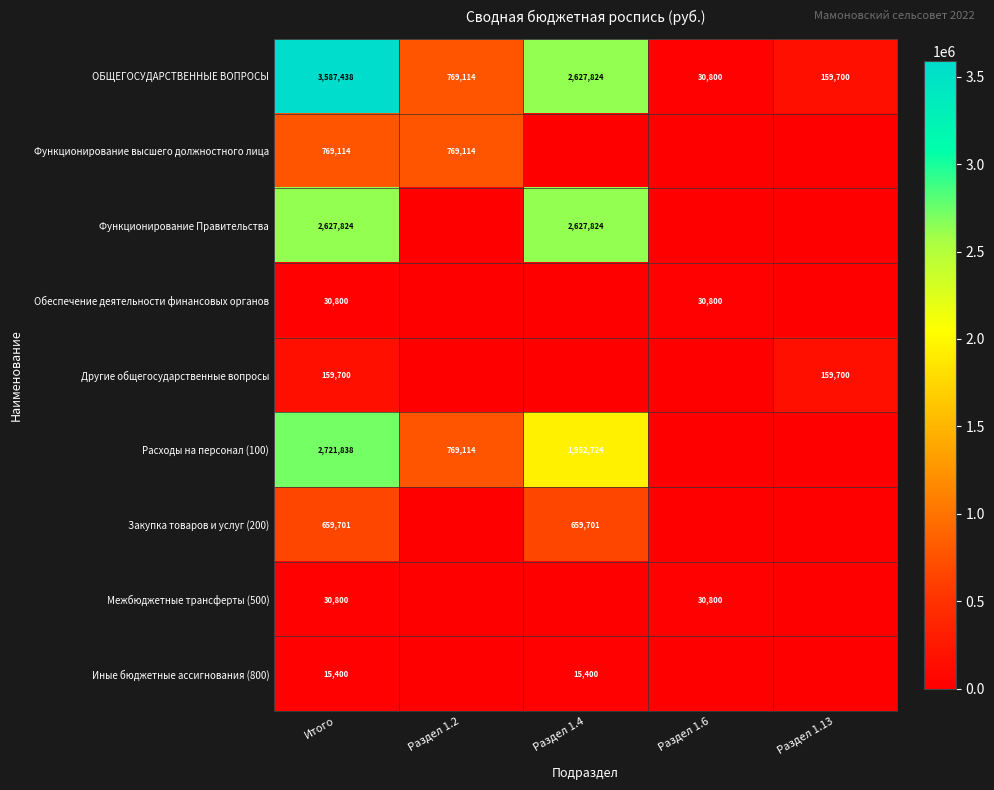

What is the difference between the highest and lowest values at Раздел 1.4?

2627824.1